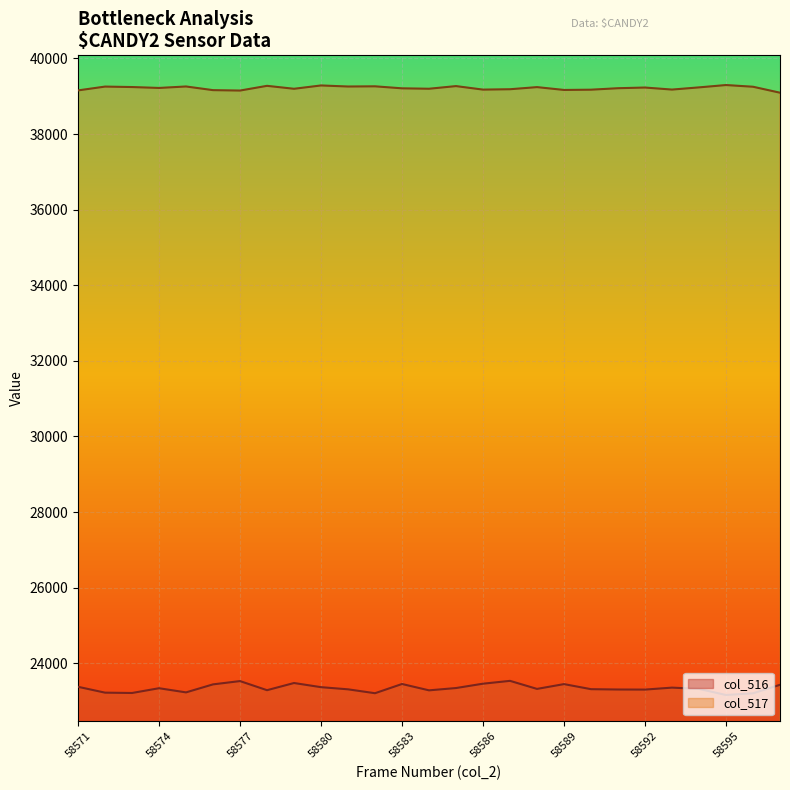

List the series in order of their peak value, lowest first.

col_516, col_517